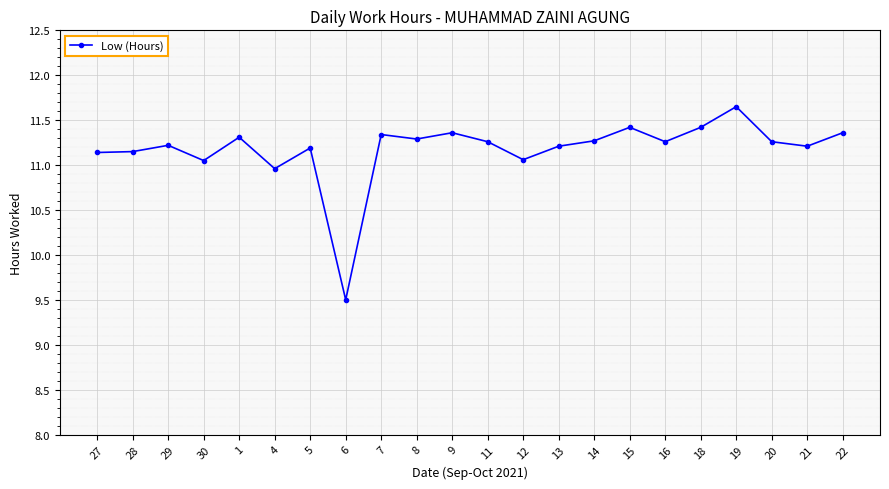

What is the difference between the second highest and second lowest values?

0.5